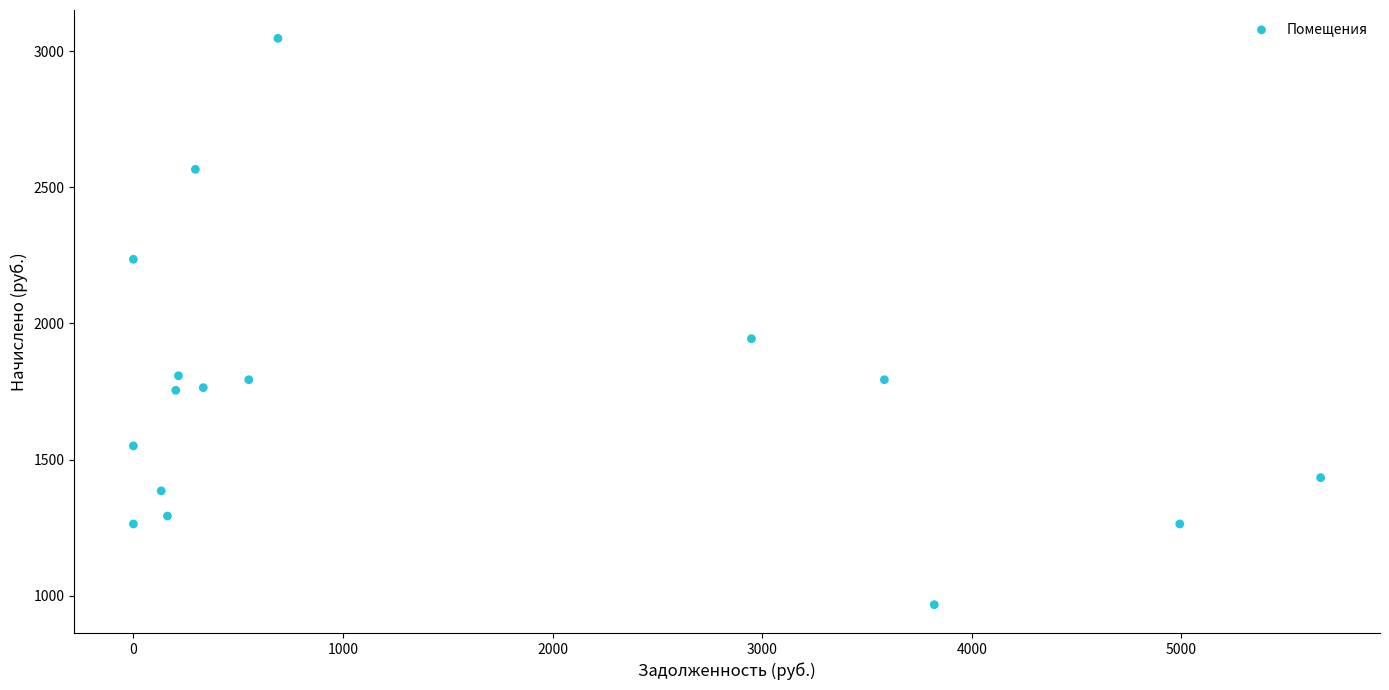

What Y value in the scatter plot is closest to 2007?

1944.0